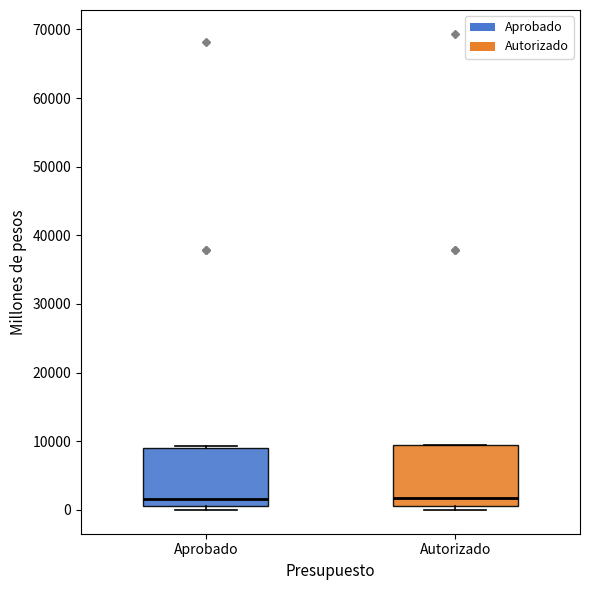

Reading left to right, read every box against the y-axis: the position of its median line, the range the box covers, and the ends of its whiskers. The values are not printed on the chart, so give them approximately, as read against the axis.

Aprobado: median 2000, box 1000 to 9000, whiskers 0 to 9000
Autorizado: median 2000, box 1000 to 9000, whiskers 0 to 10000